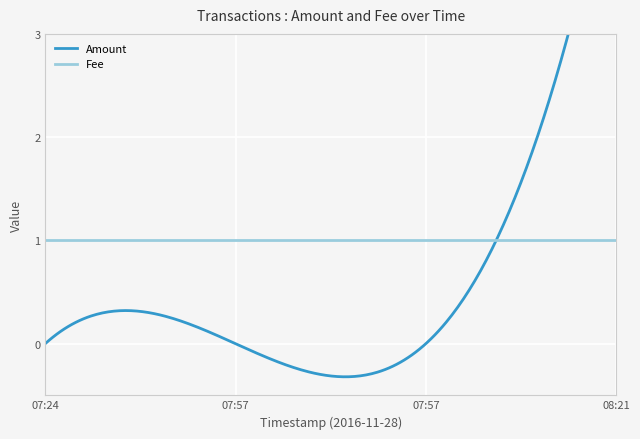

Reading left to right, what are all the values shown in this chart?

Amount: 2016-11-28 07:24:13=0	2016-11-28 07:56:39=0	2016-11-28 07:56:39=0	2016-11-28 08:21:30=5
Fee: 2016-11-28 07:24:13=1	2016-11-28 07:56:39=1	2016-11-28 07:56:39=1	2016-11-28 08:21:30=1